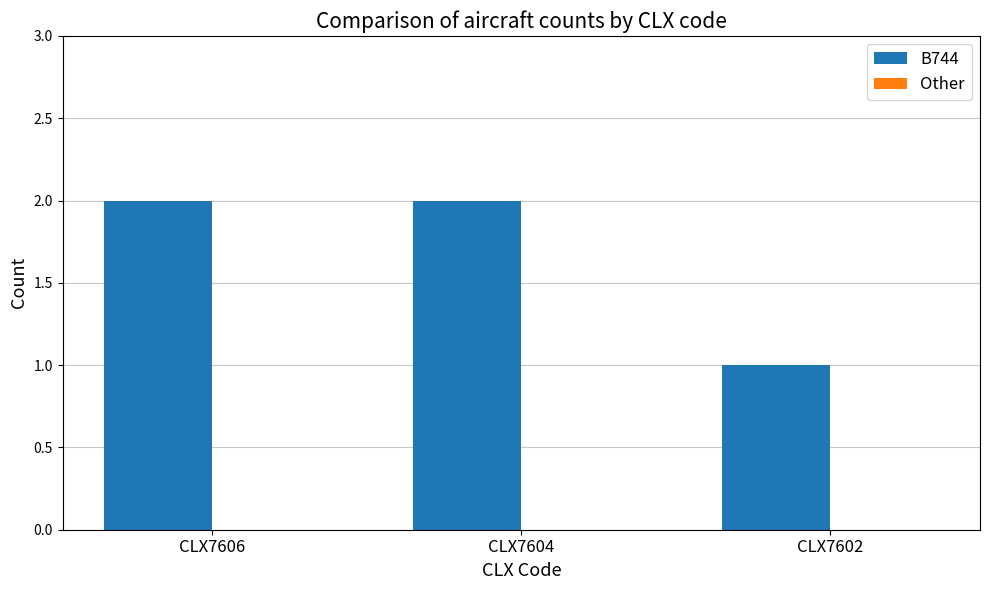

What is the sum of the values at CLX7606 and CLX7604?

4